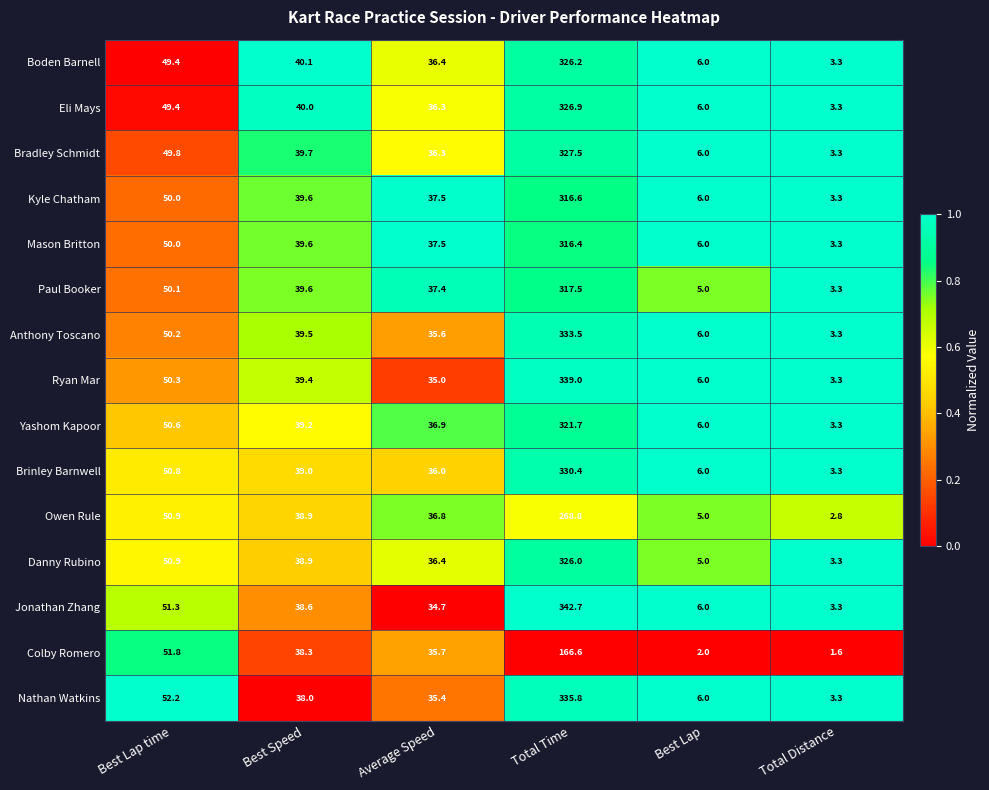

List the labels in order of Bradley Schmidt value, largest first.

Total Time, Best Lap time, Best Speed, Average Speed, Best Lap, Total Distance